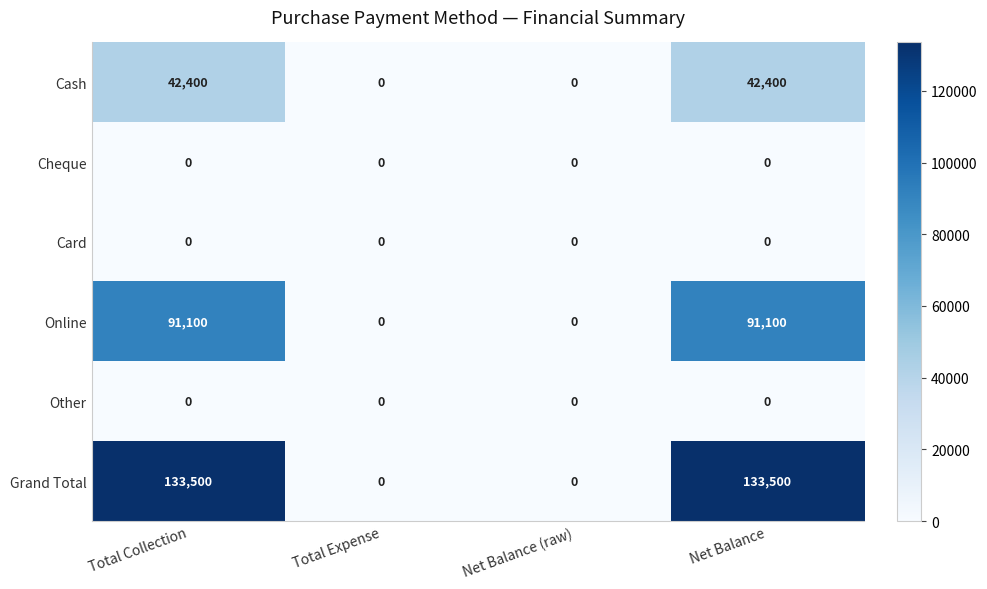

Reading left to right, list all the values displayed in this chart.

Cash: 42400	0	0	42400
Cheque: 0	0	0	0
Card: 0	0	0	0
Online: 91100	0	0	91100
Other: 0	0	0	0
Grand Total: 133500	0	0	133500